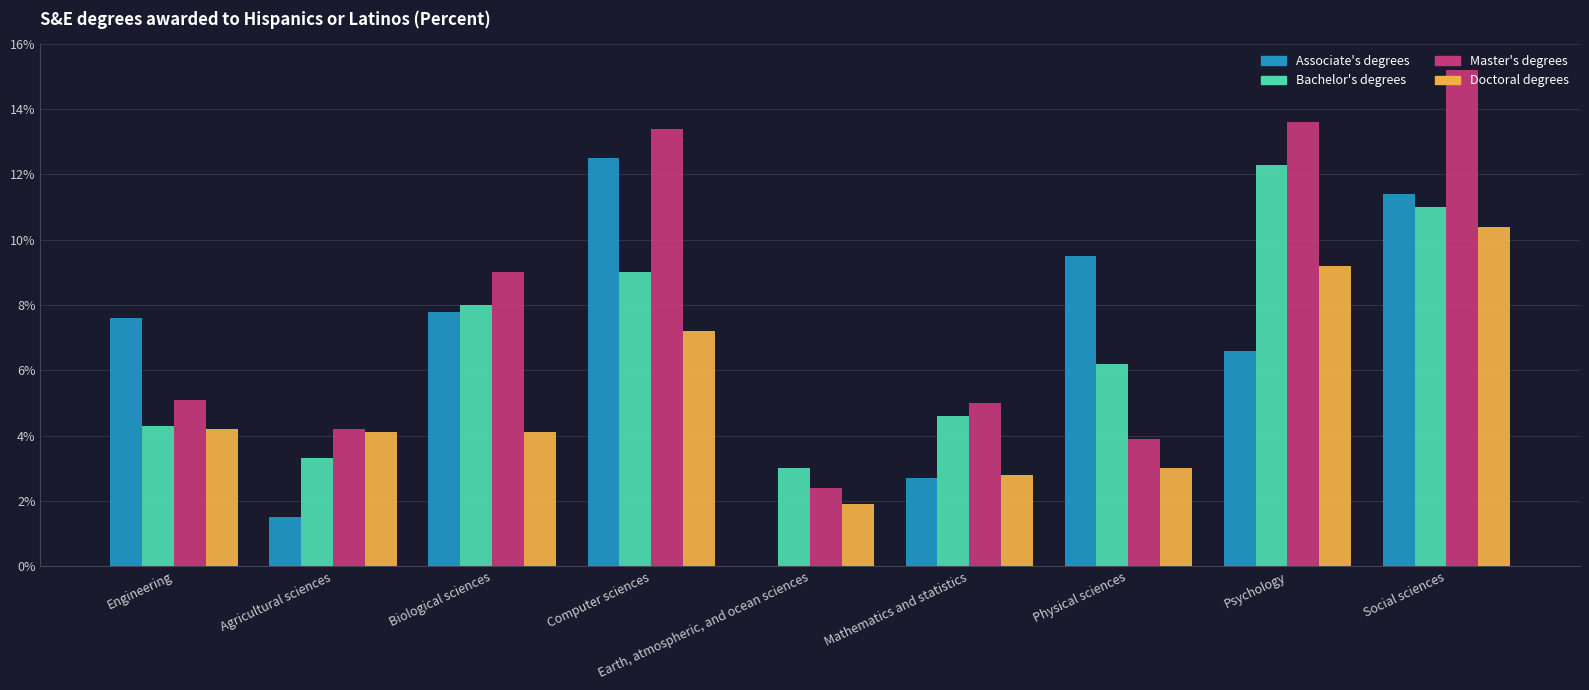

What is the greatest value displayed?

15.2